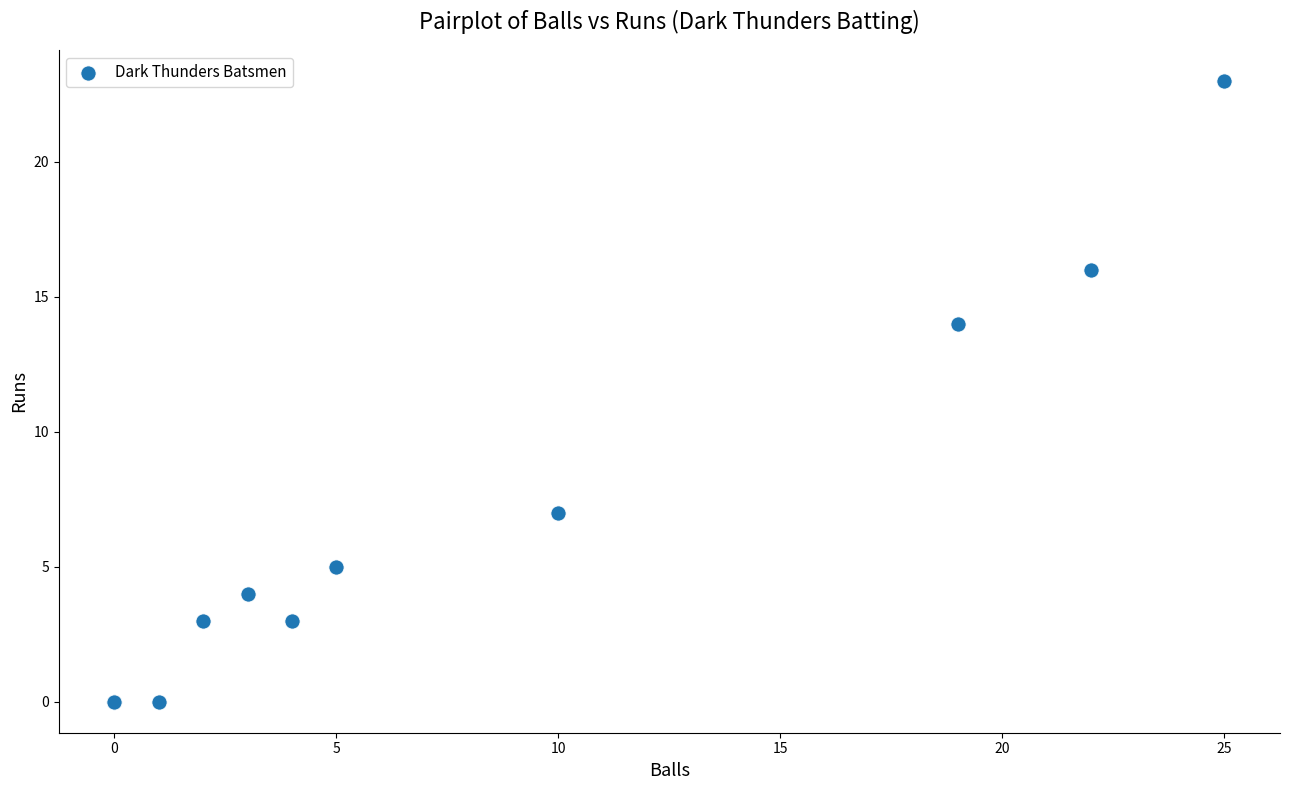

What Y value in the scatter plot is closest to 11?

14